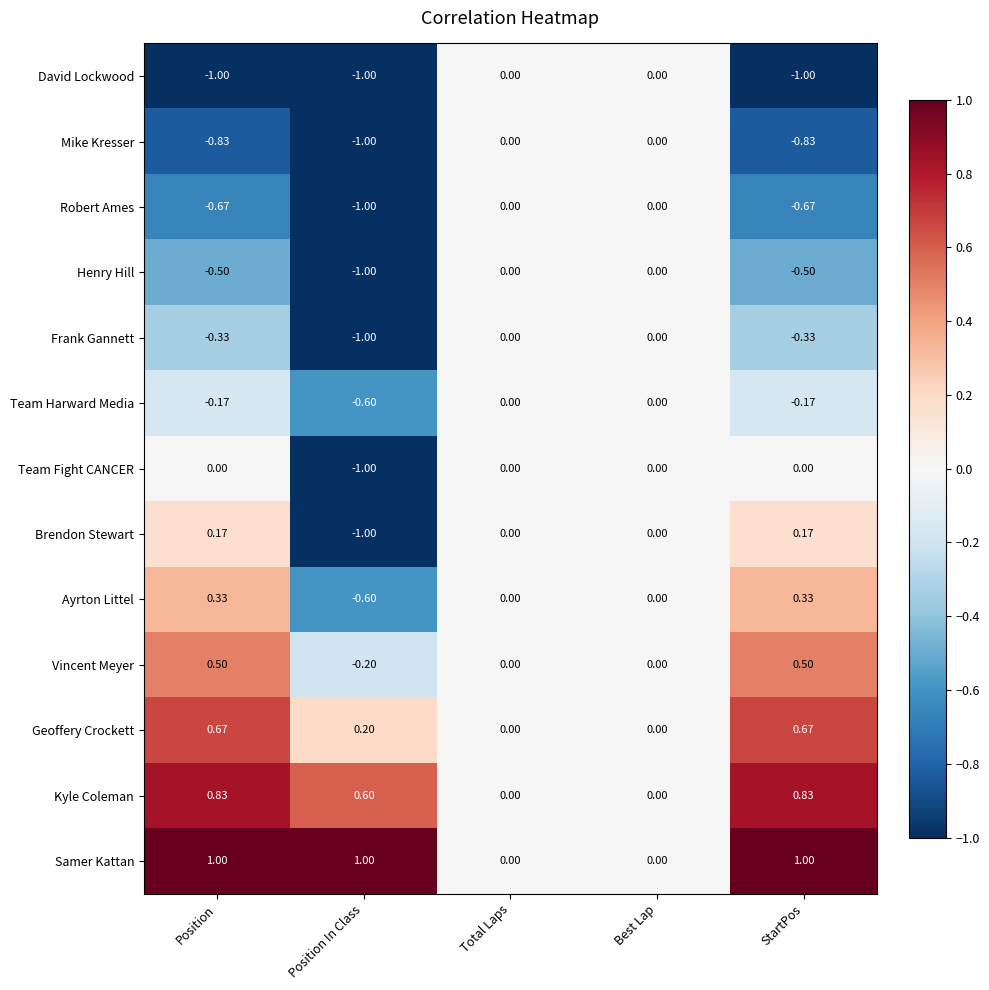

At StartPos, list the series in order from smallest to largest.

David Lockwood, Mike Kresser, Robert Ames, Henry Hill, Frank Gannett, Team Harward Media, Team Fight CANCER, Brendon Stewart, Ayrton Littel, Vincent Meyer, Geoffery Crockett, Kyle Coleman, Samer Kattan